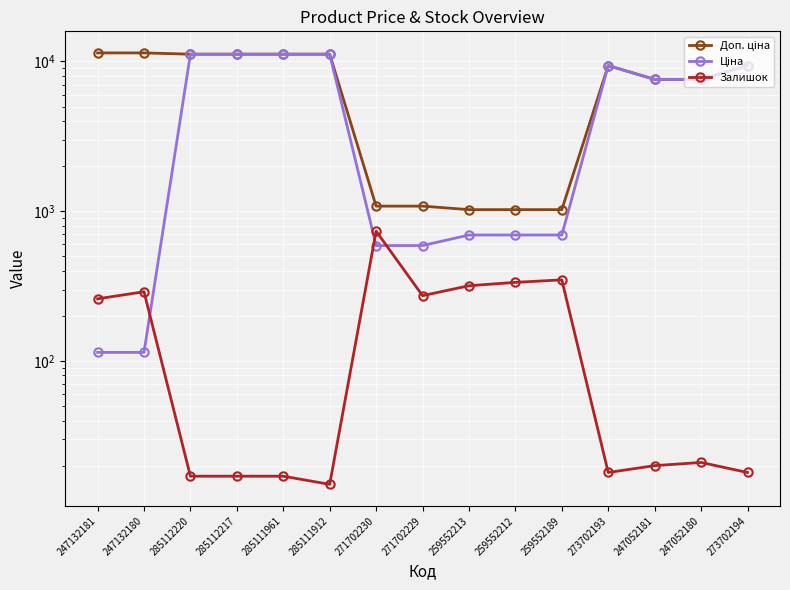

Which has a higher value, 259552212 or 271702229?

271702229